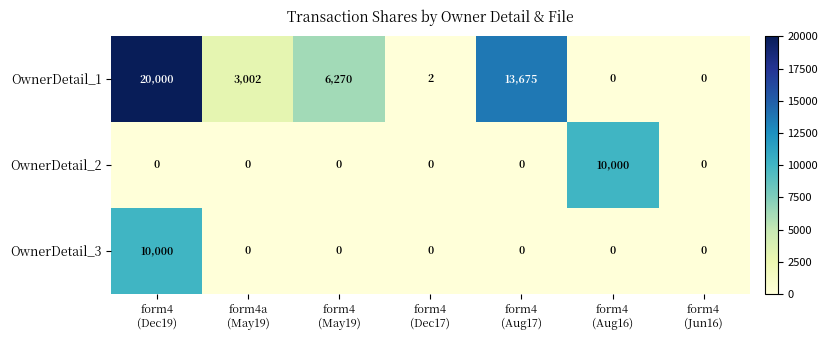

How many categories are shown in the chart?

7